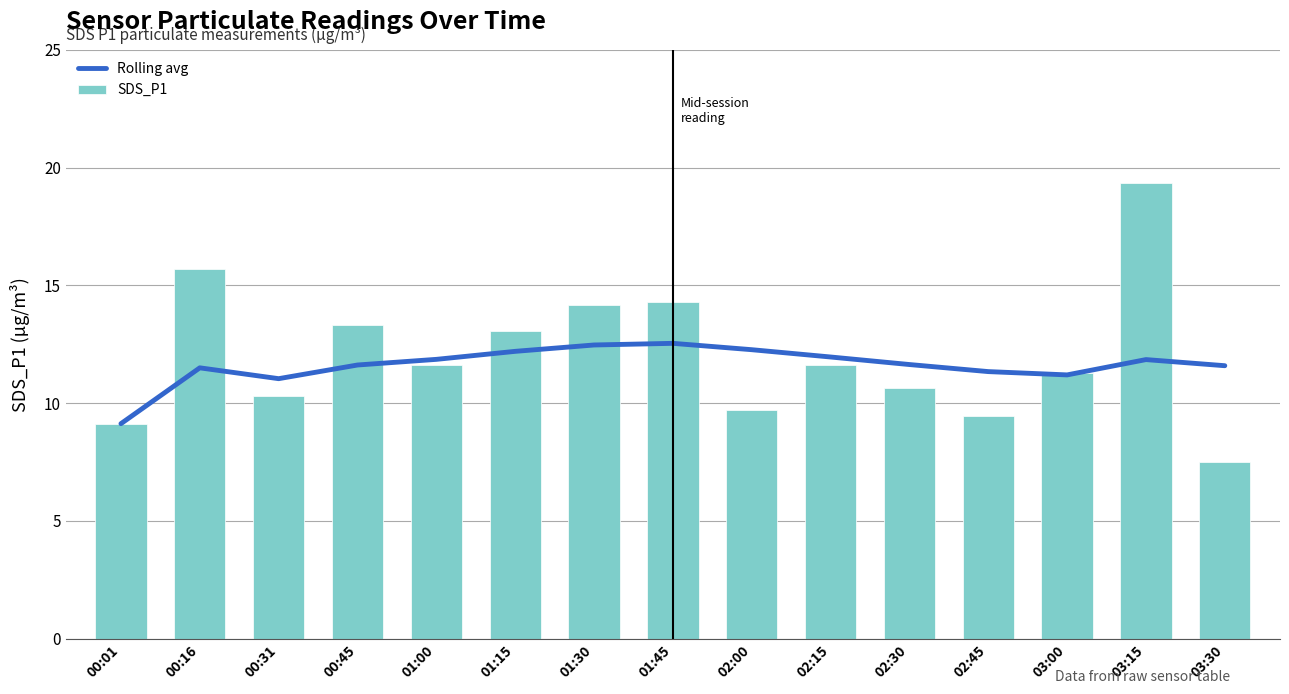

The Rolling avg series shows 11.6 at 00:45. True or false?

True